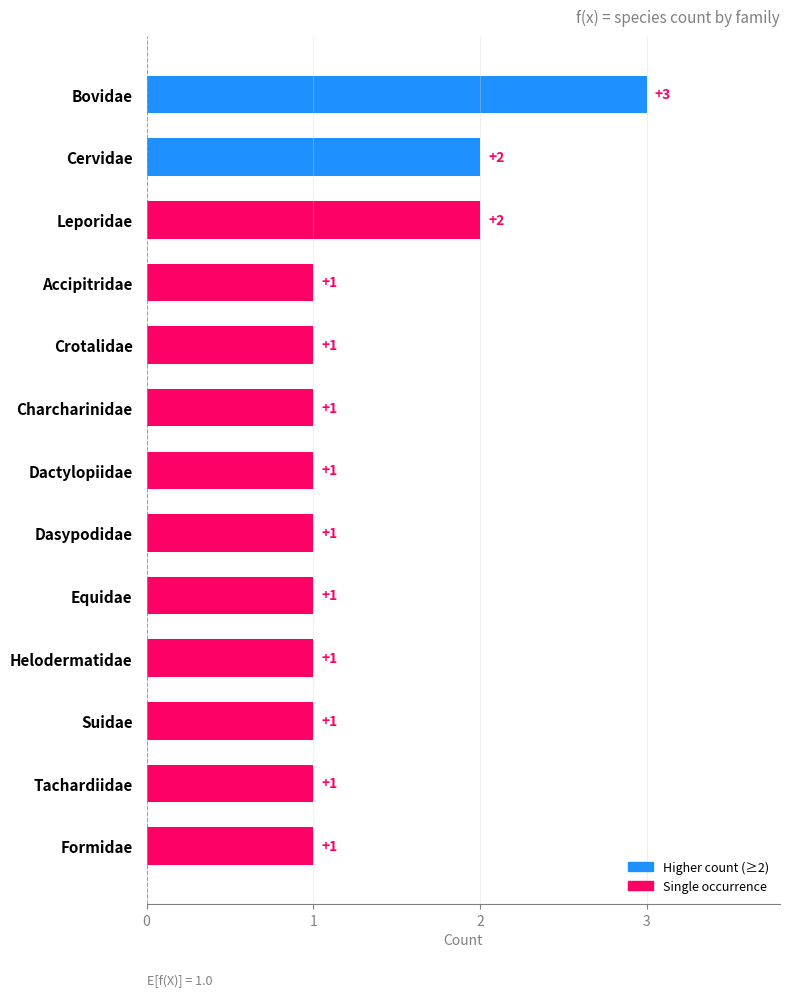

How many values exceed 1?

3